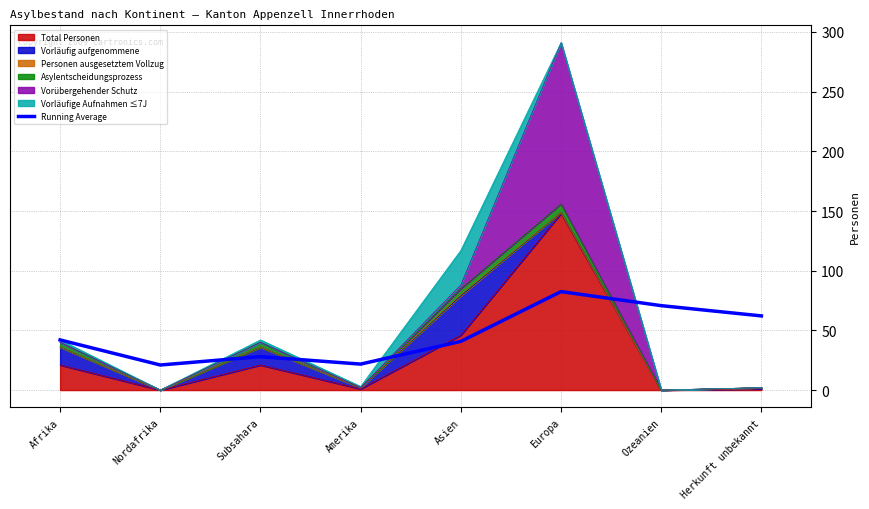

True or false: there are more than 0 points higher than both neighbors.

True